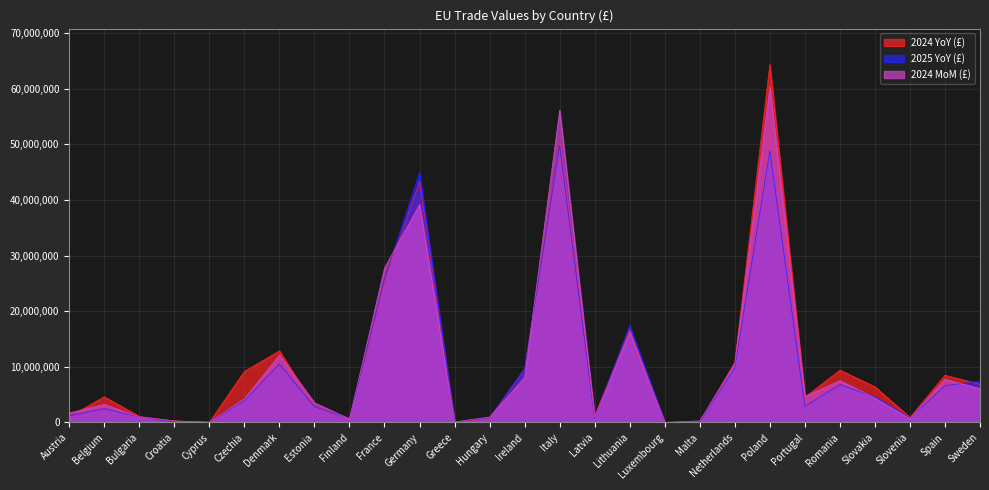

What are all the series names shown in the legend?

2024 YoY (£), 2025 YoY (£), 2024 MoM (£)